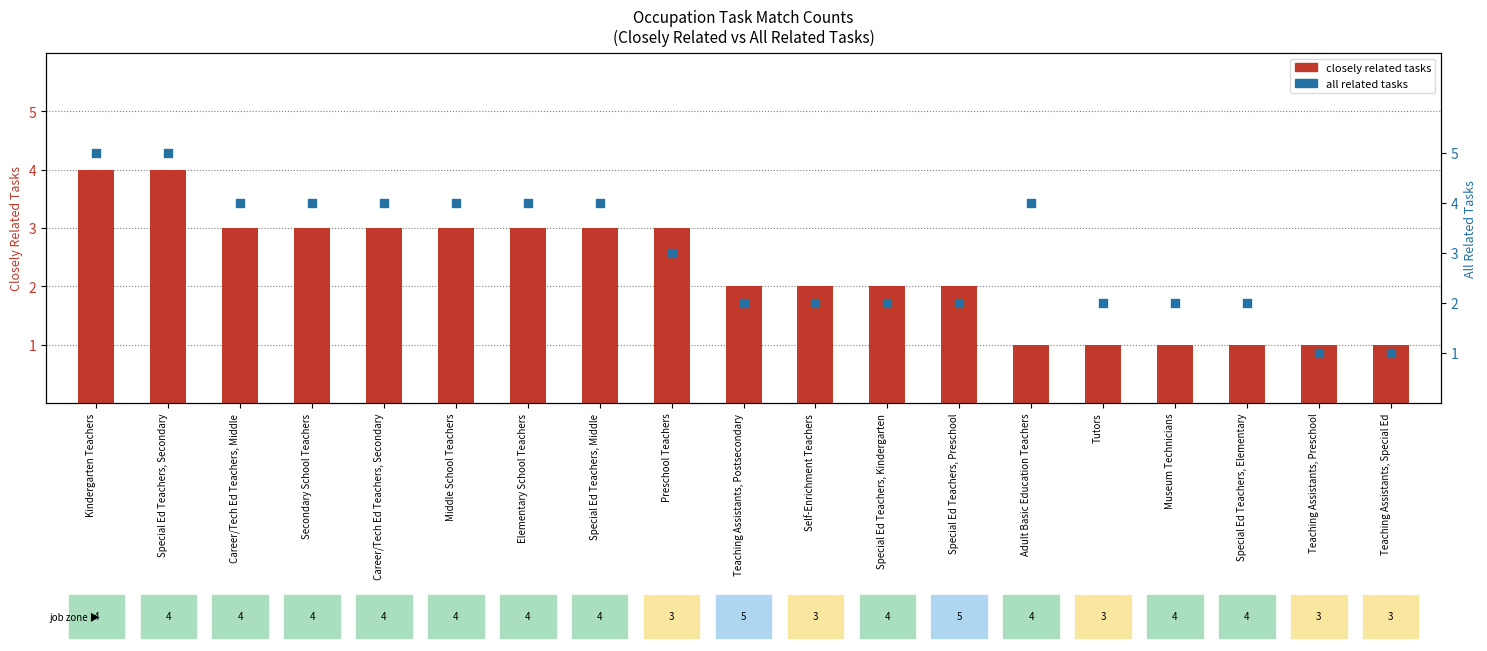

What are all the series names shown in the legend?

closely related tasks, all related tasks